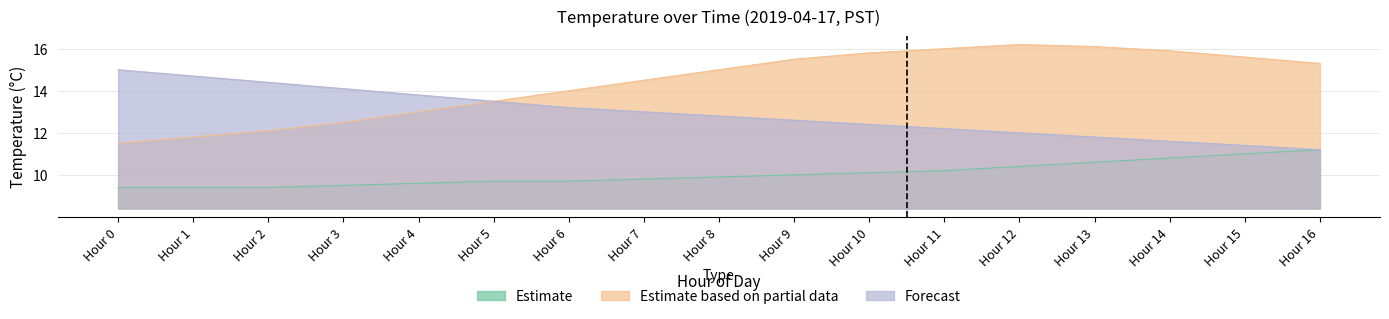

True or false: Forecast and Estimate based on partial data intersect in this chart.

False